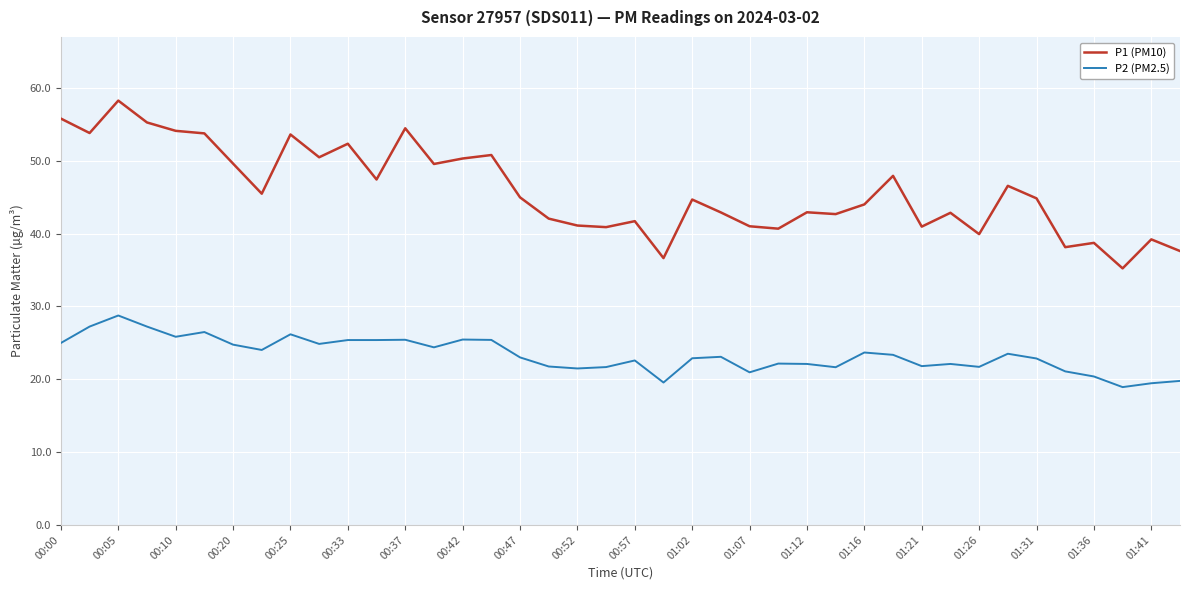

What is the sum of all P2 (PM2.5) values?

933.1